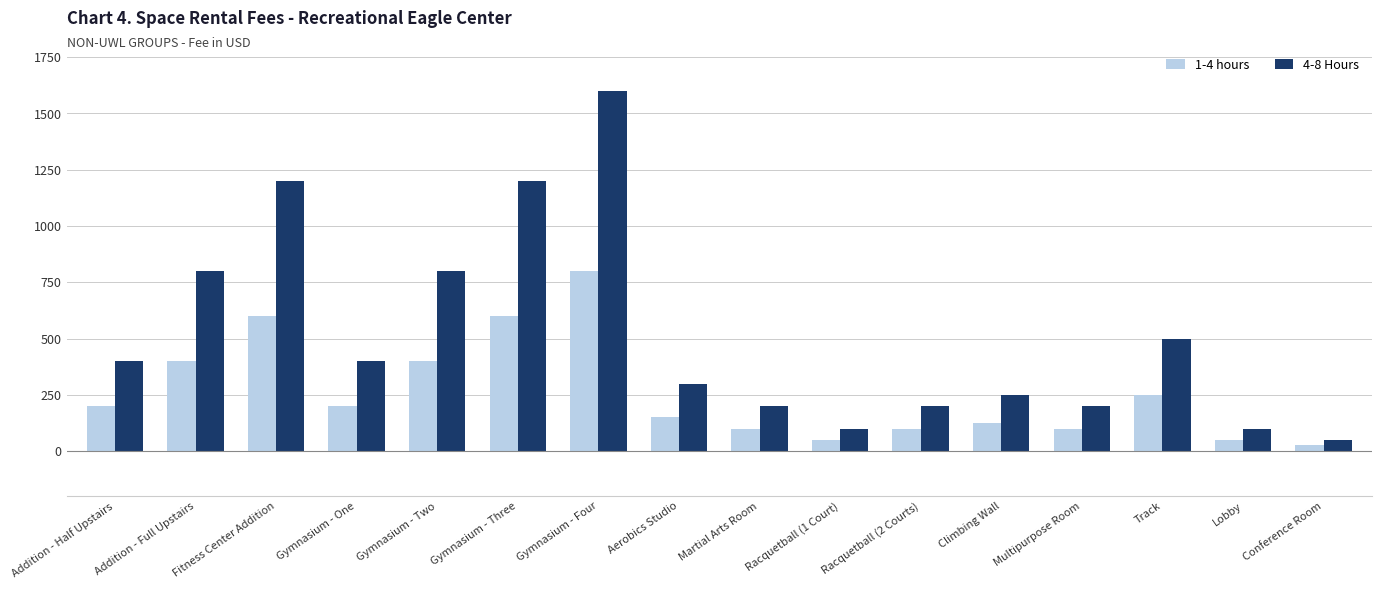

Does the chart contain any negative values?

No